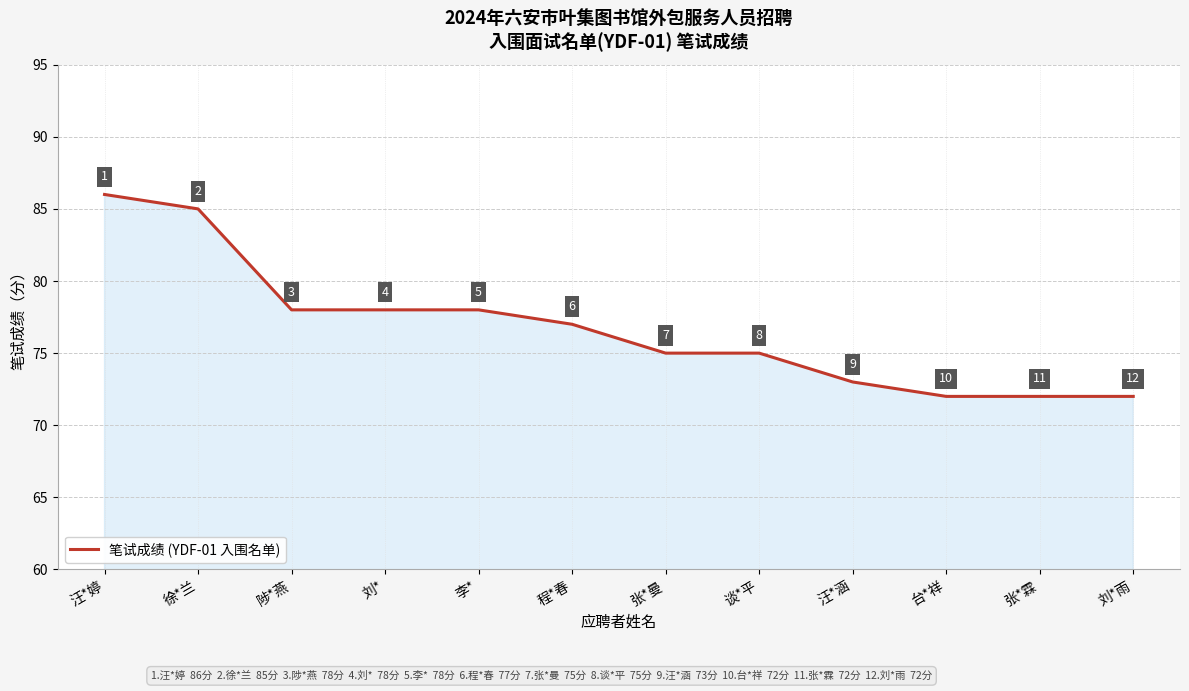

What value does the data have at 台*祥, to the nearest 5?

70